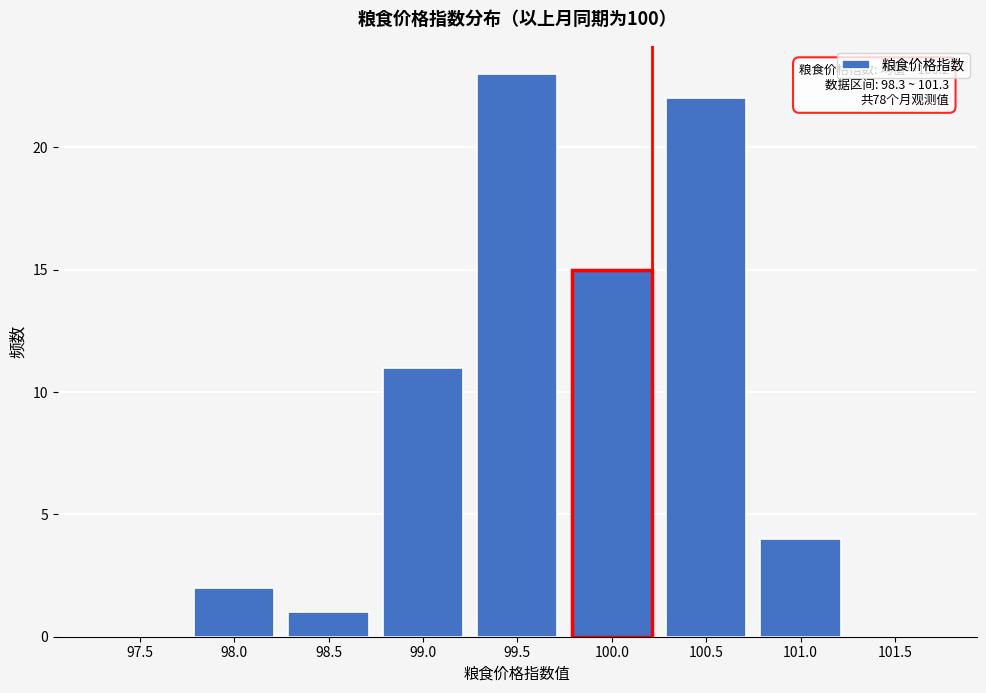

Reading left to right, transcribe all the data shown in this chart.

97.5=0	98.0=2	98.5=1	99.0=11	99.5=23	100.0=15	100.5=22	101.0=4	101.5=0